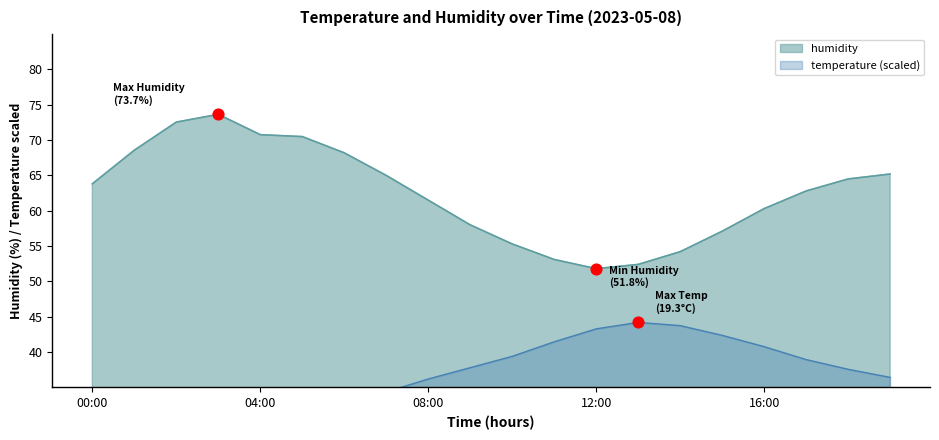

At how many categories does at least one series exceed 63?

10